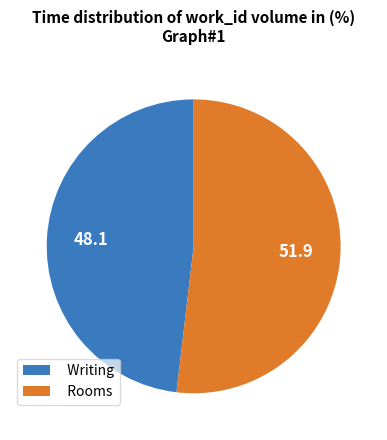

Approximately how many times larger is the value at Writing compared to Rooms?

0.9